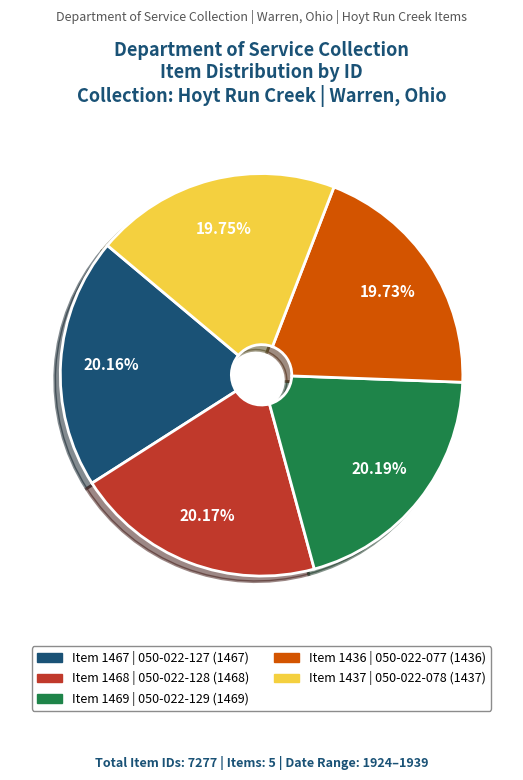

How many segments does this pie chart have?

5